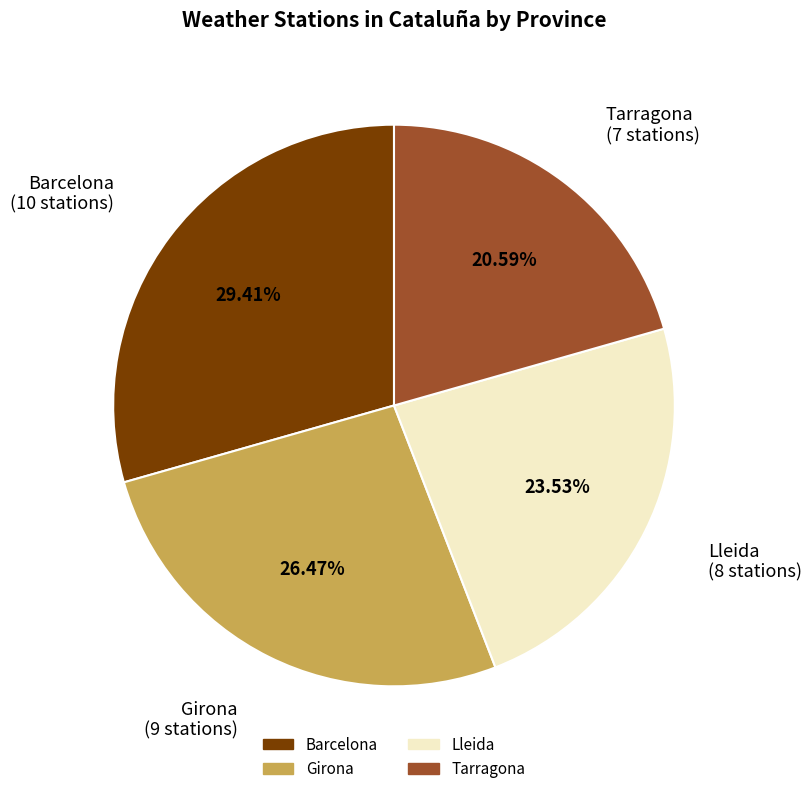

To the nearest percent, what portion does Girona represent?

26%